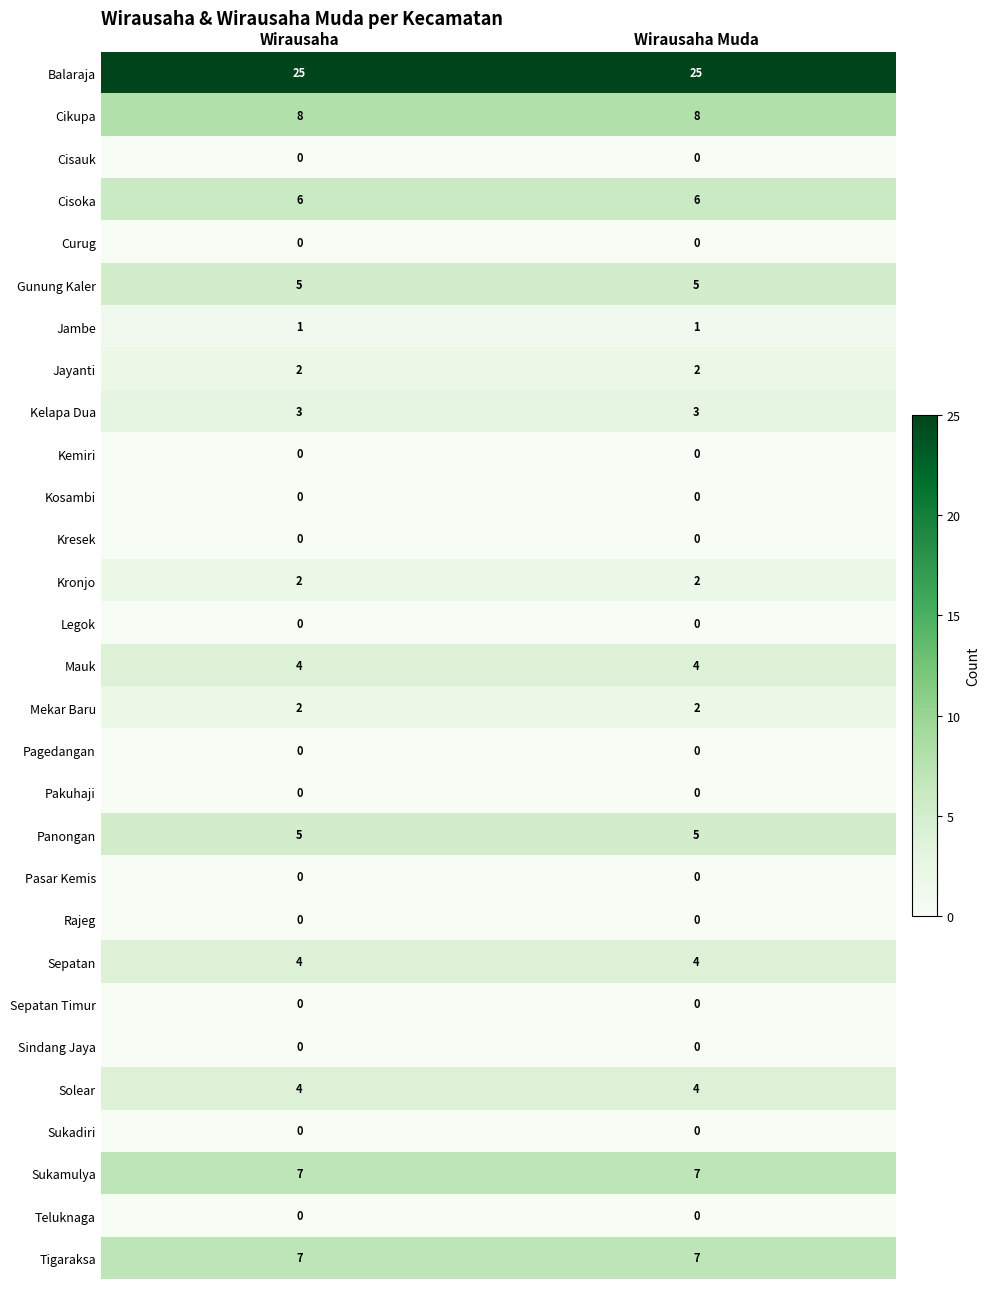

What is the spread (max minus min) of values at Wirausaha Muda?

25